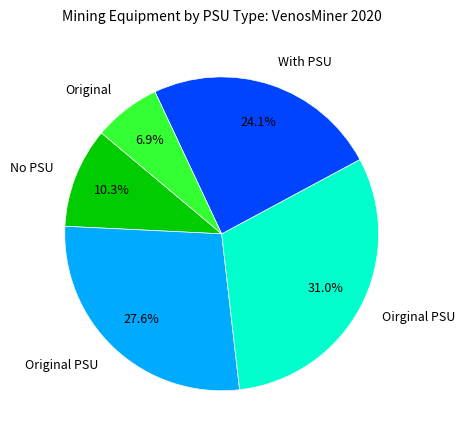

The Original PSU slice represents 28% of the pie. True or false?

True